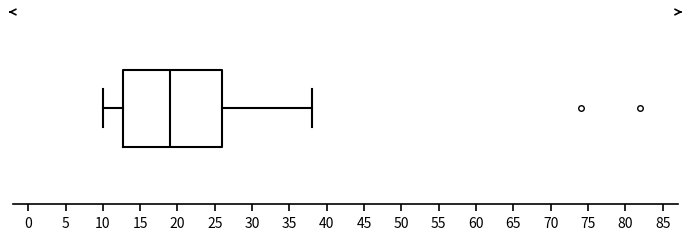

Read this box plot against the x-axis: the position of the median line, the range covered by the box, and the ends of both whiskers. The values are not printed on the chart, so give them approximately, as read against the axis.

median 19, box 13 to 26, whiskers 10 to 38